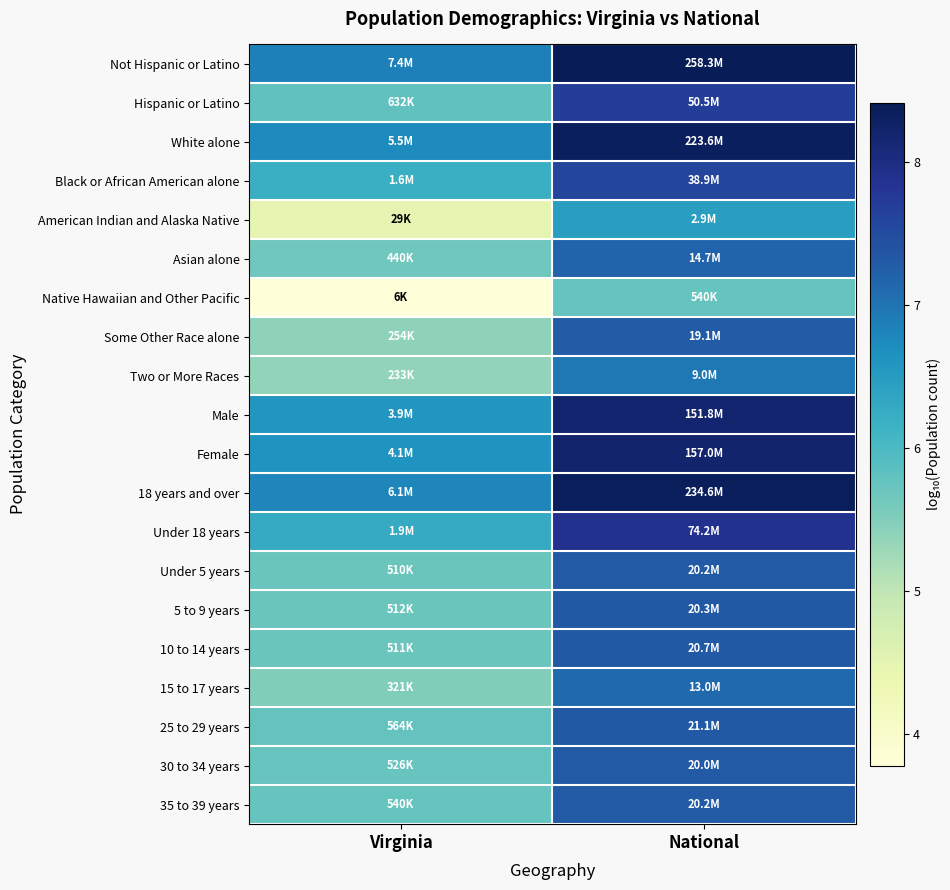

Which label corresponds to the largest value in the chart?

National